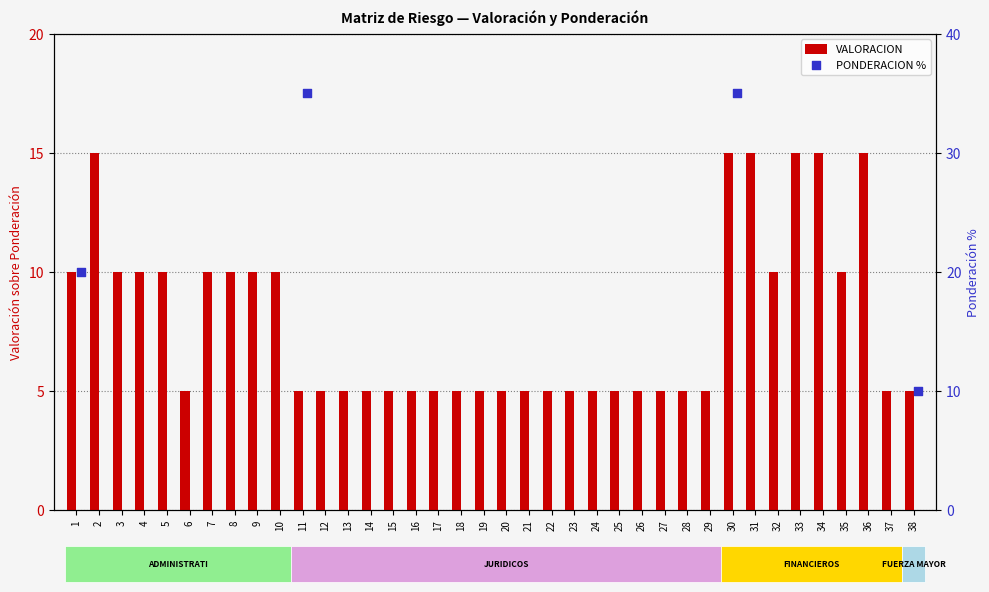

Approximately how many times larger is the value at 34 compared to 26?

3.0